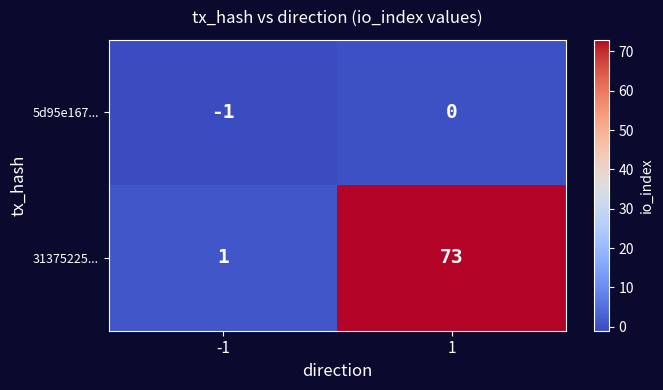

What is the sum of the 31375225... values at -1 and 1?

74